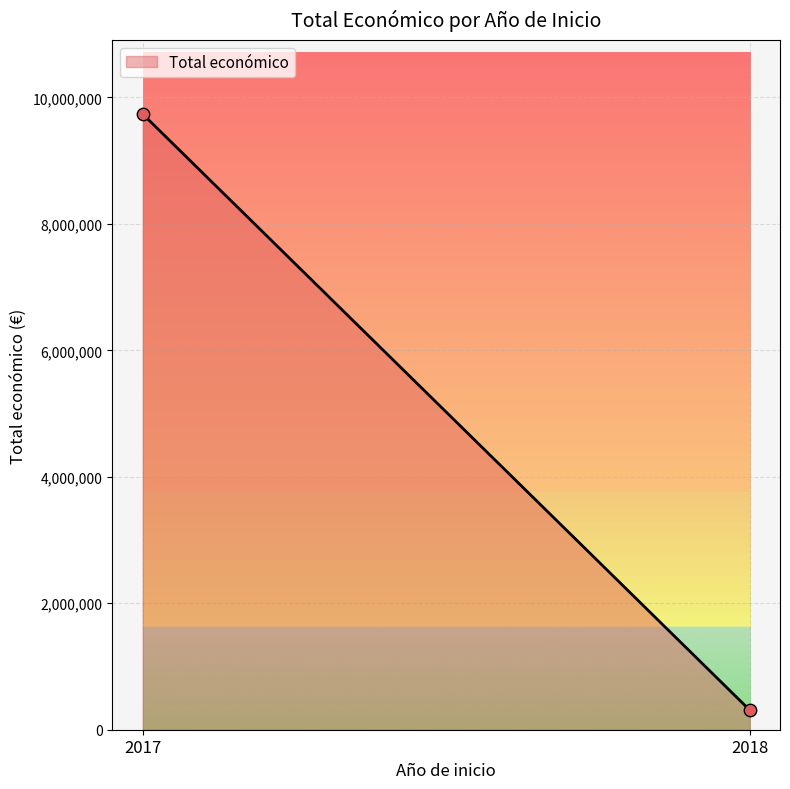

What is the average Y value?

5024455